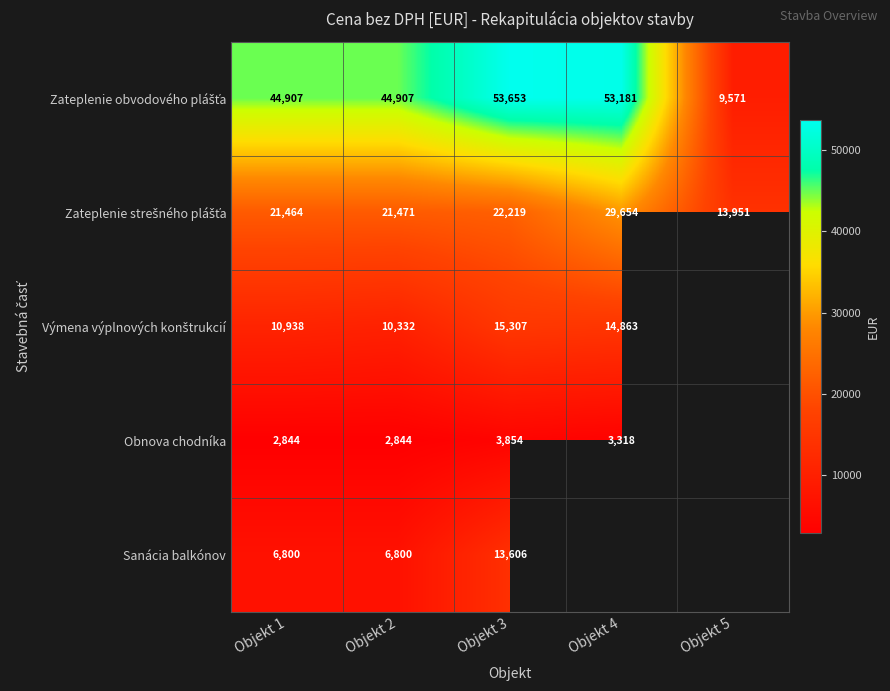

Is the value of Zateplenie strešného plášťa at Objekt 5 greater than the value of Zateplenie obvodového plášťa at Objekt 2?

No